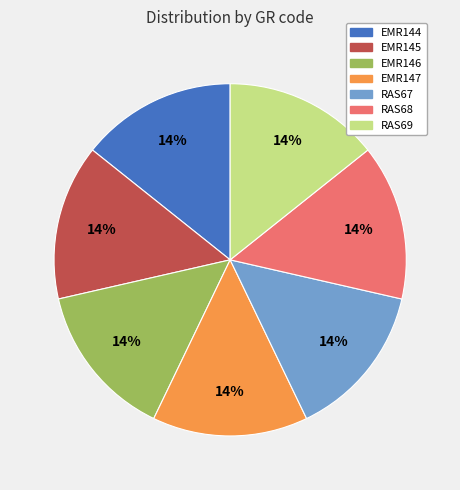

The RAS69 slice represents 14% of the pie. True or false?

True